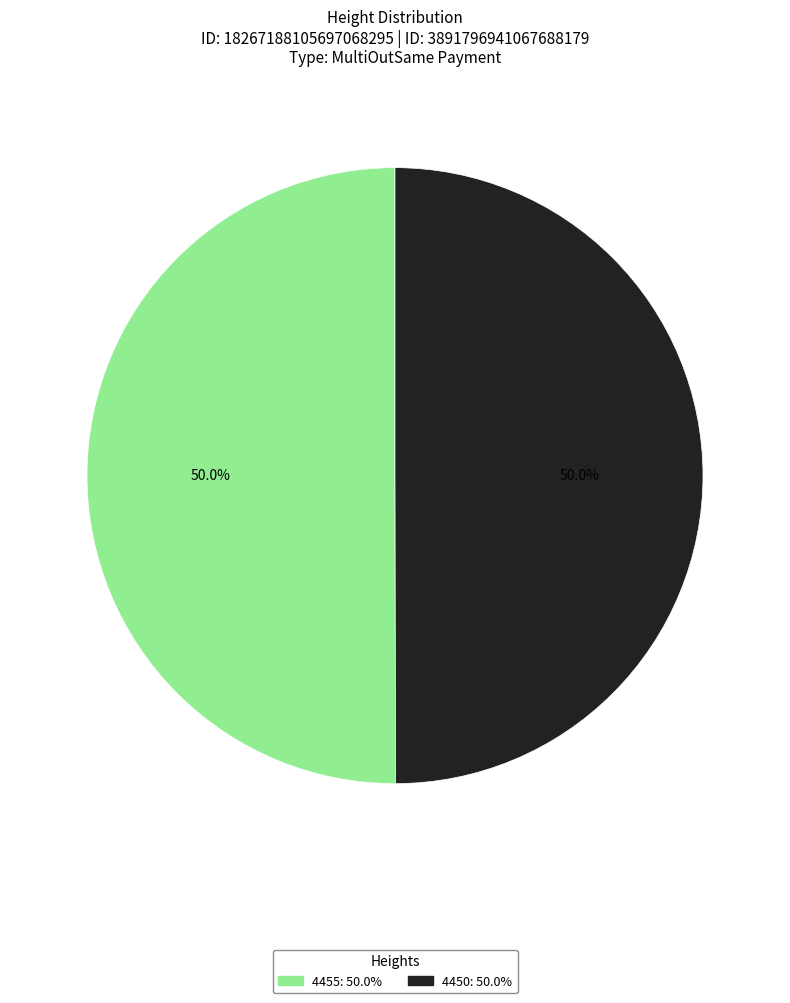

Approximately how many times larger is the value at 4450 compared to 4455?

1.0